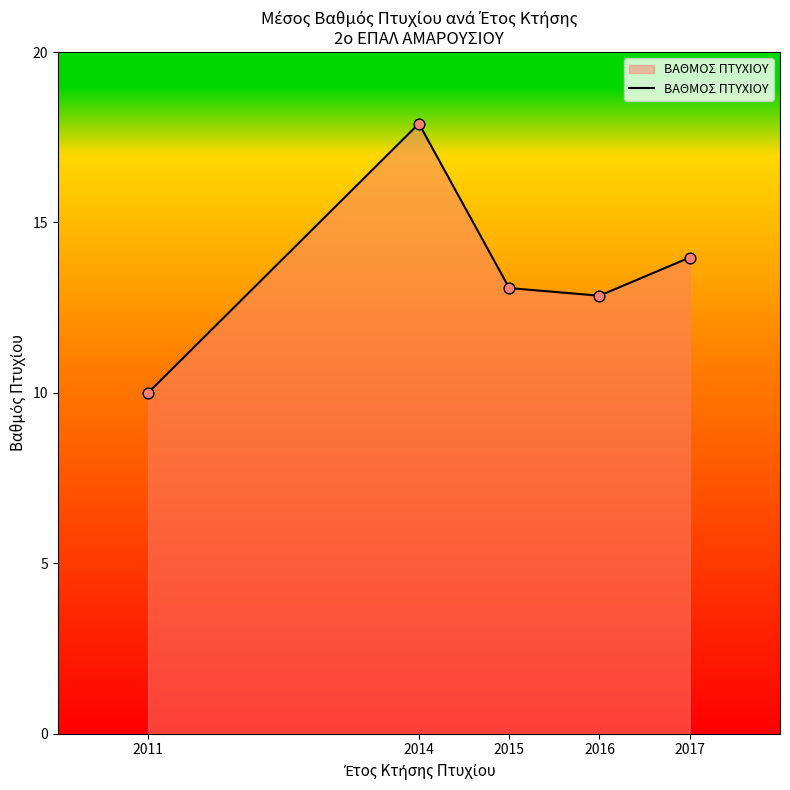

Which has a higher value, 2015 or 2011?

2015